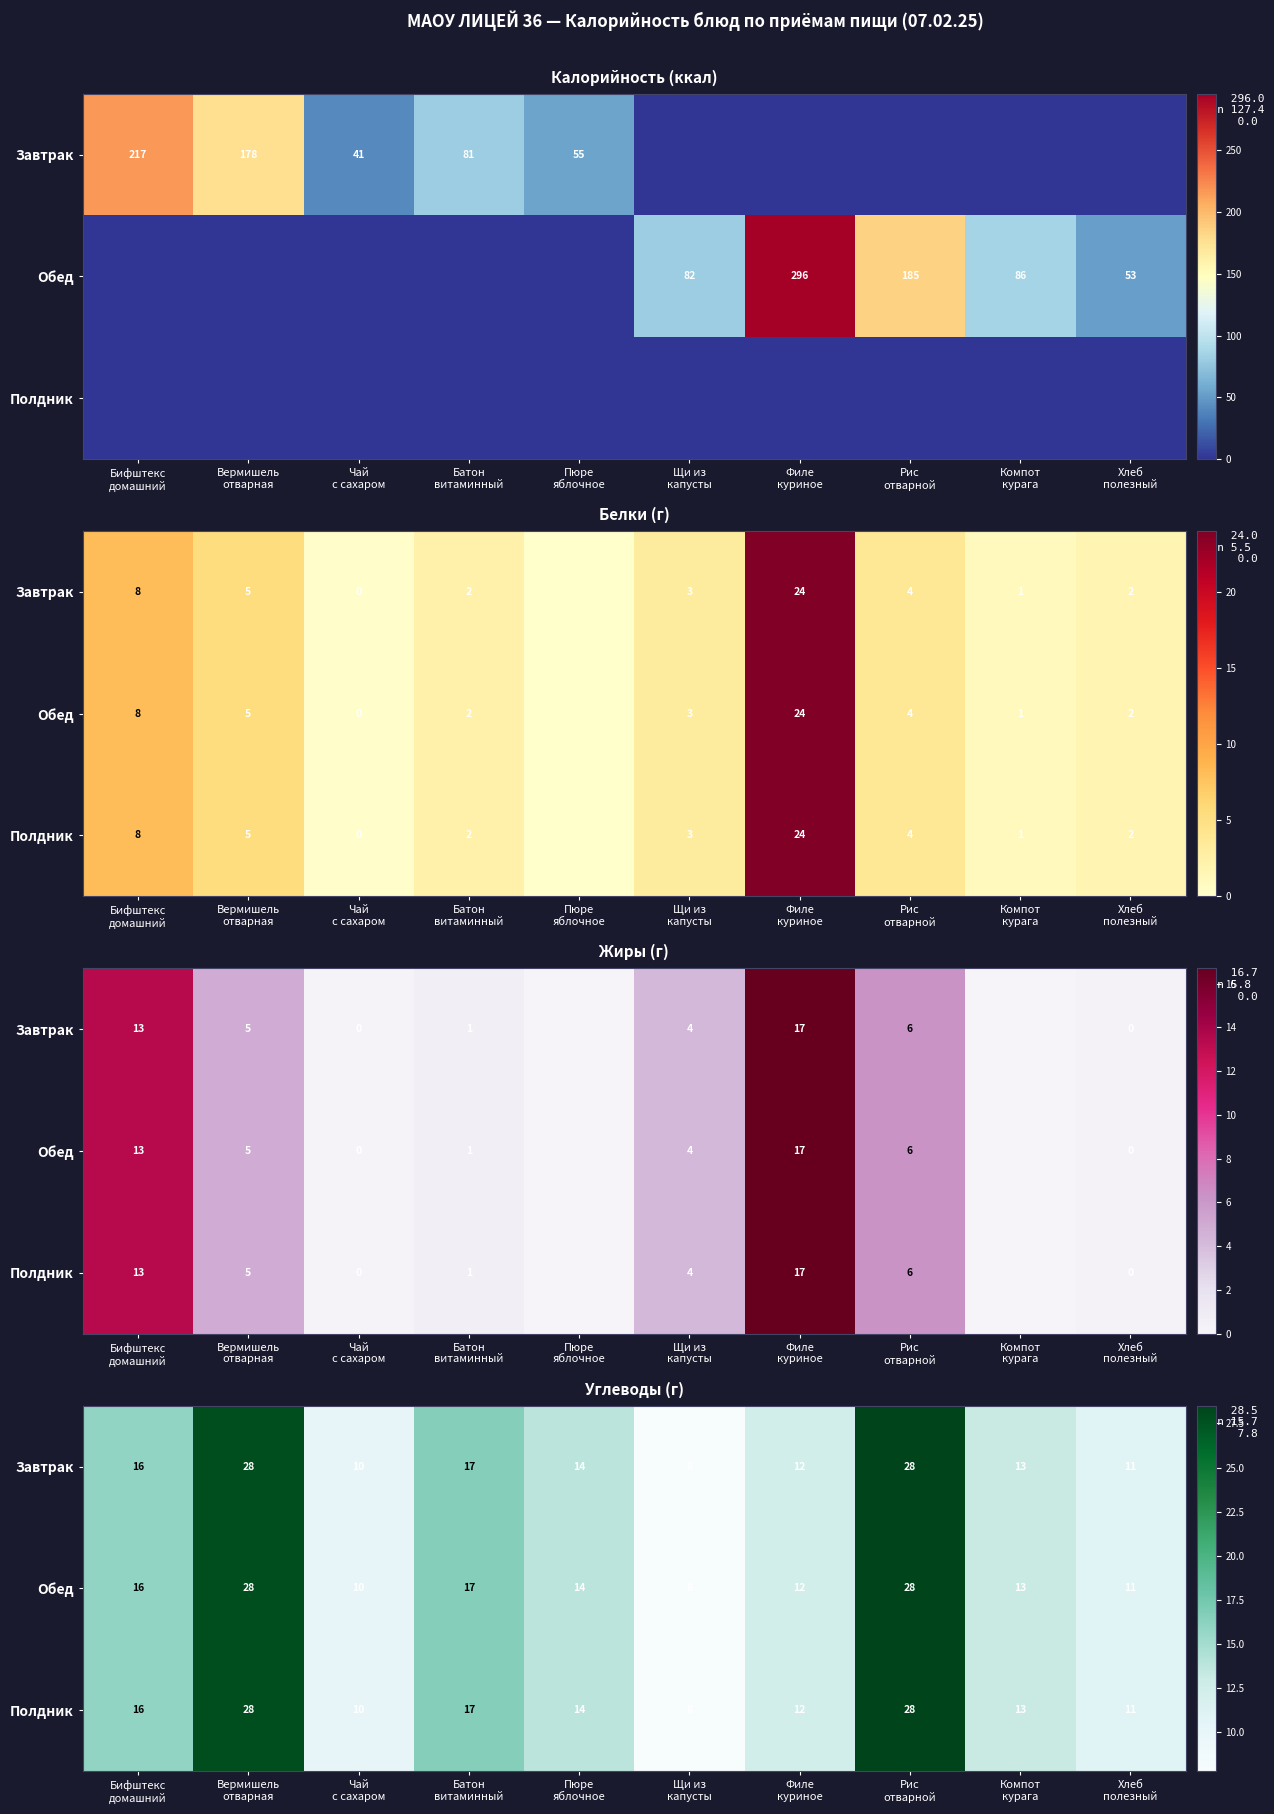

The Полдник series shows 11.0 at Бифштекс домашний. True or false?

False